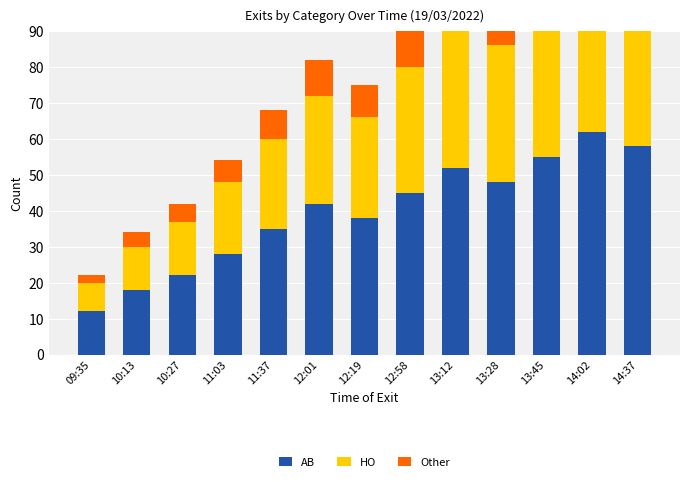

What position from the right is 14:37?

1